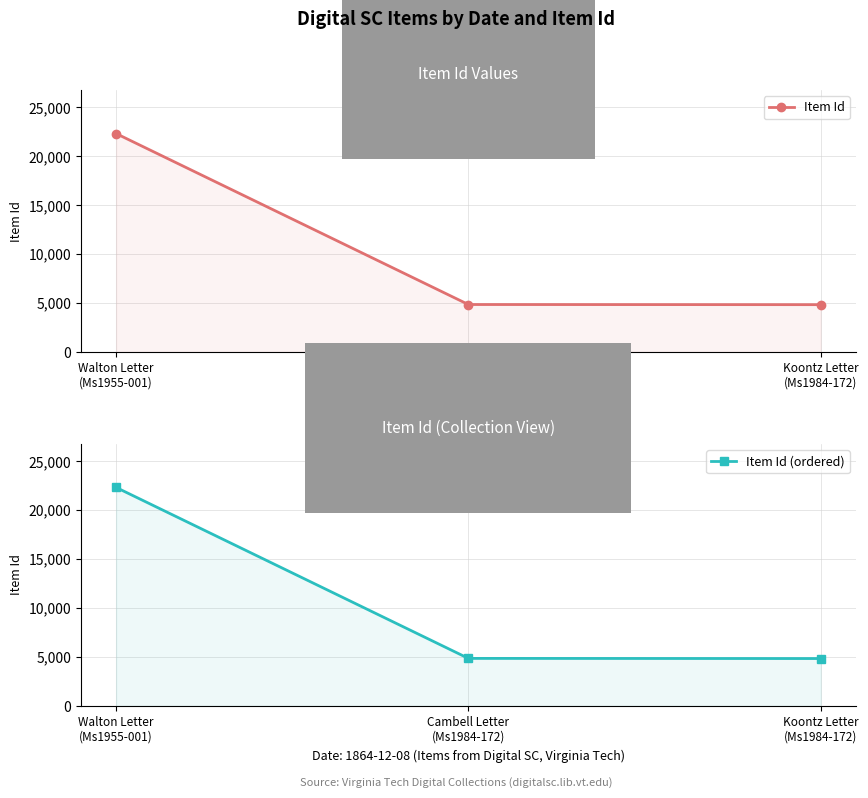

At Walton Letter
(Ms1955-001), list the series in order from smallest to largest.

Item Id, Item Id (ordered)